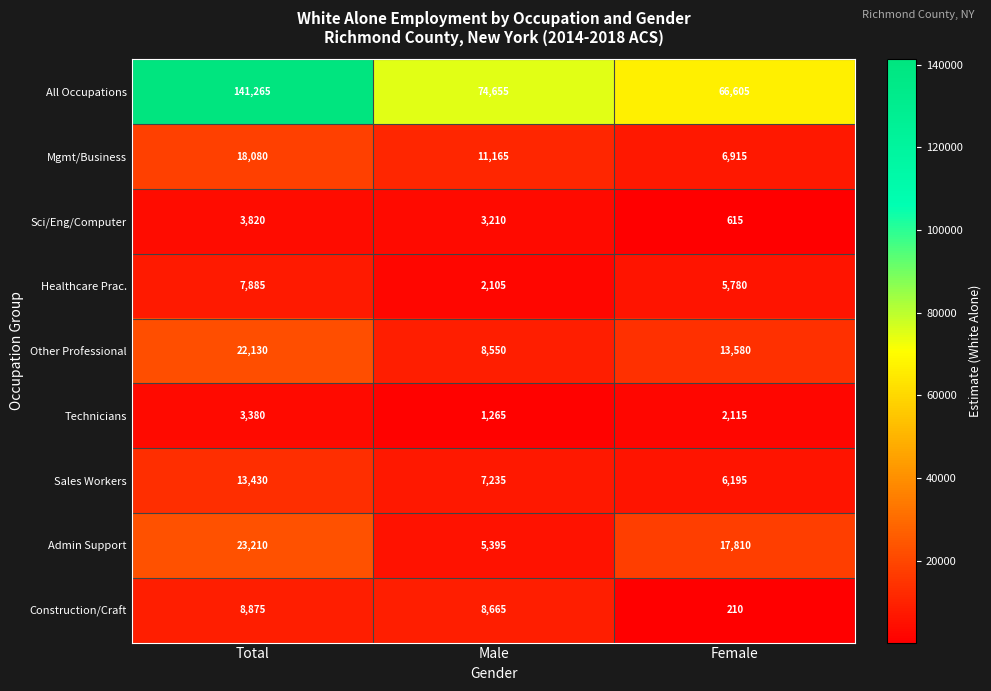

At which category does the chart reach its peak across all series?

Total